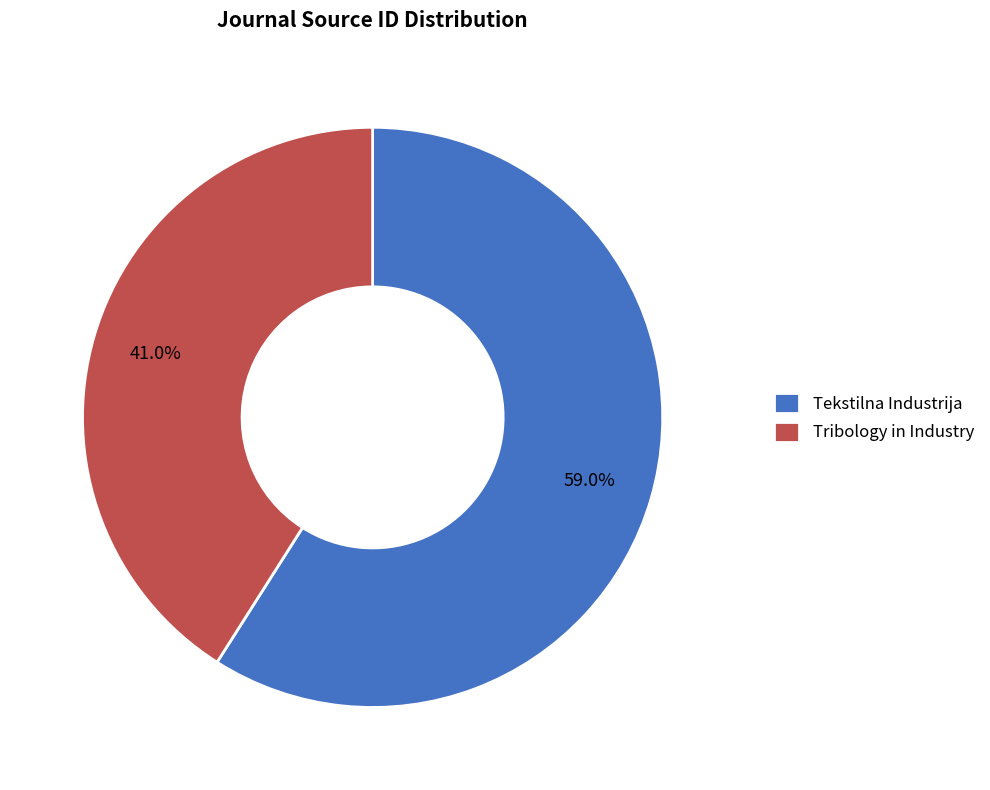

Rank the categories by value from highest to lowest.

Tekstilna Industrija, Tribology in Industry